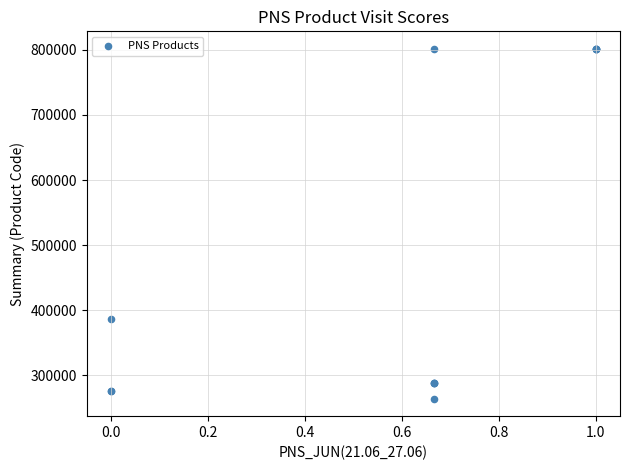

What Y value in the scatter plot is closest to 532814?

387123